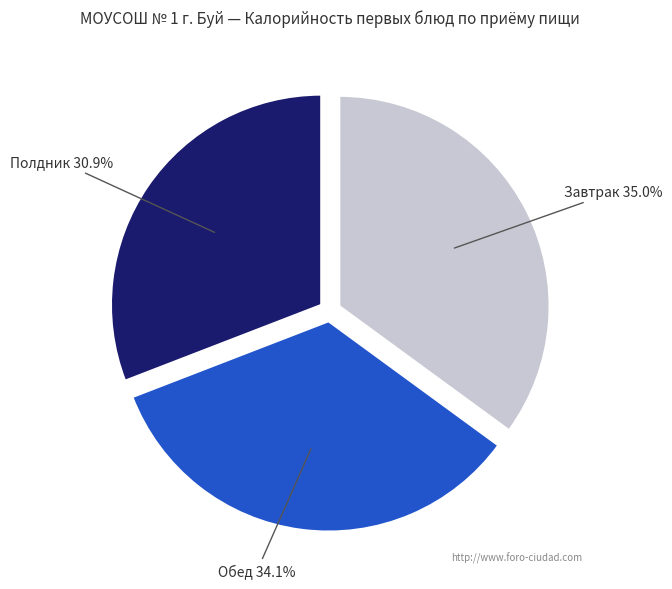

Is there any slice that represents more than half of the pie?

No